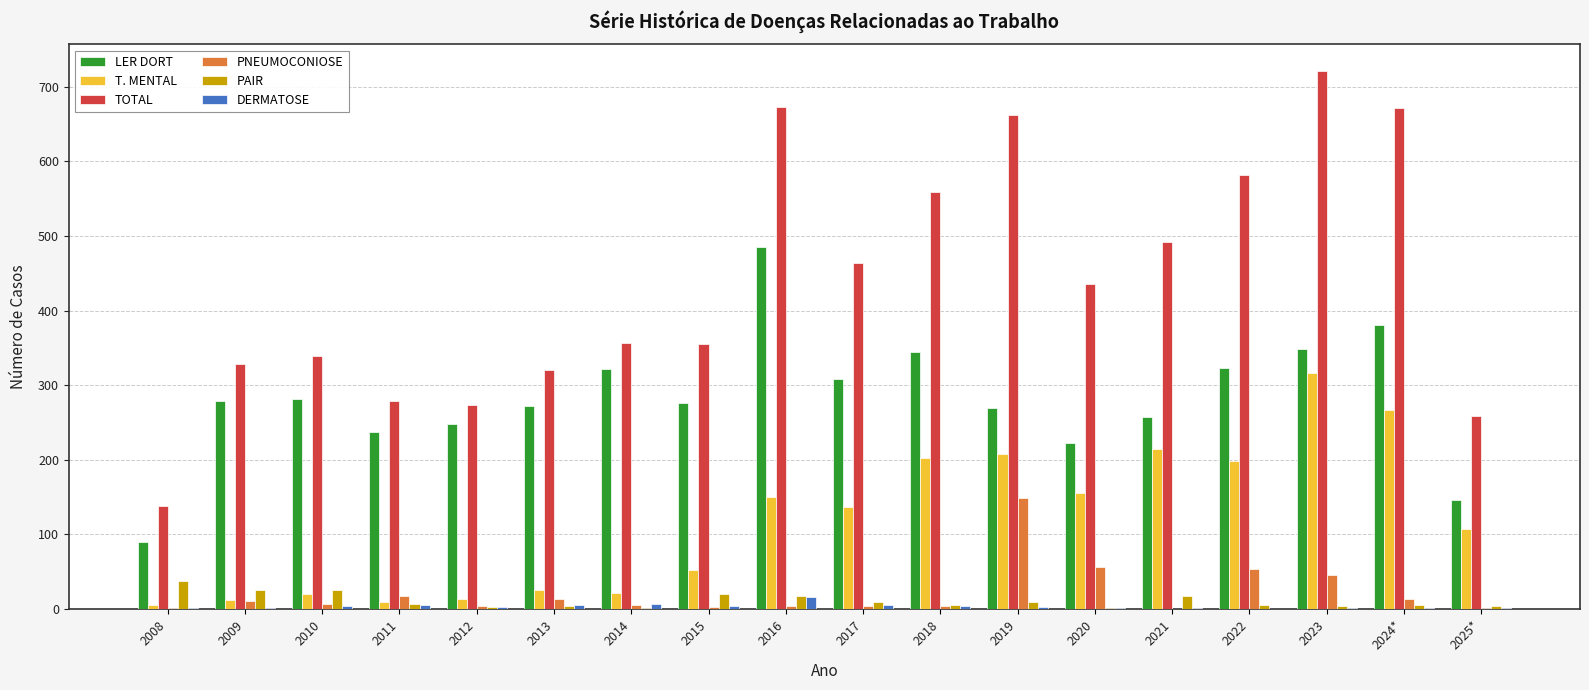

What is the sum of the TOTAL values at 2011 and 2010?

618